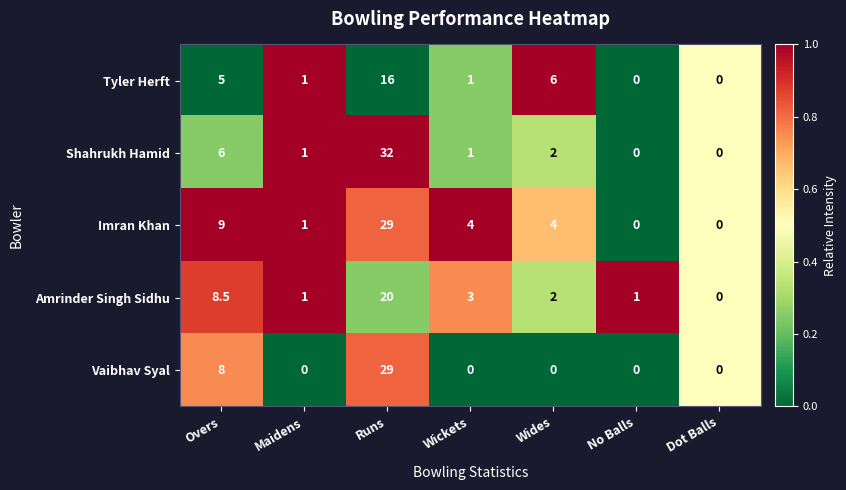

Which series has the largest range (max minus min)?

Shahrukh Hamid